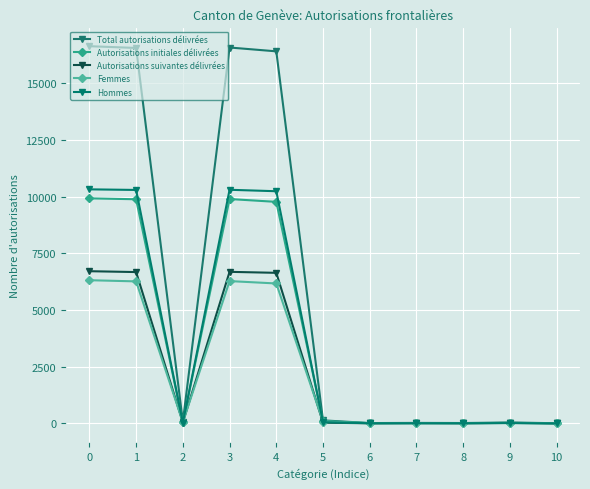

How many series are shown in this chart?

5